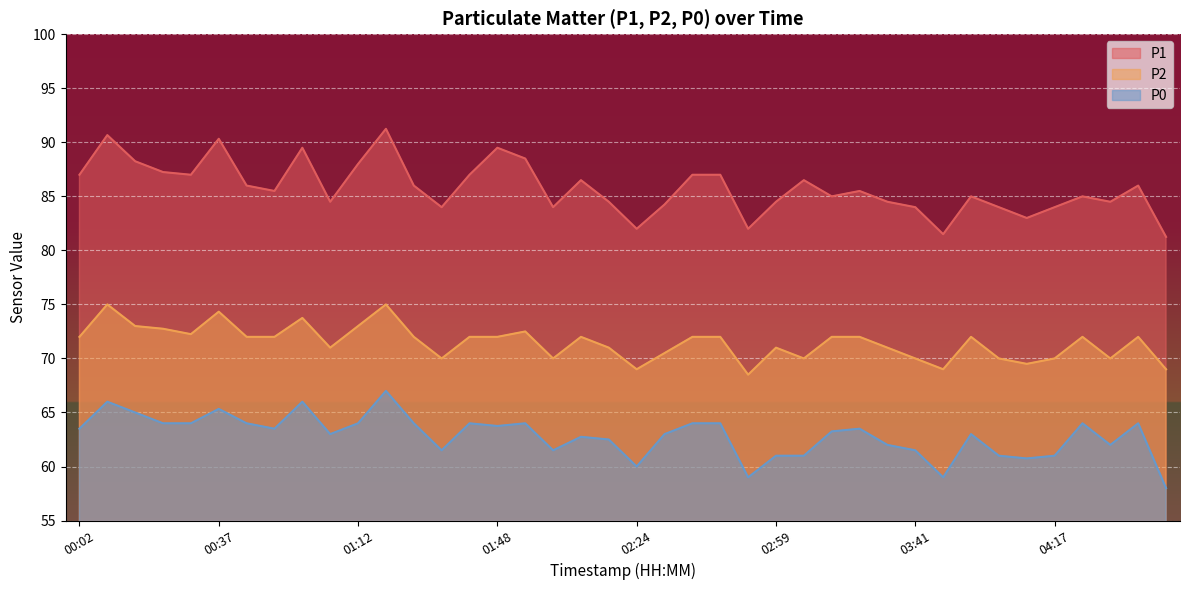

The value of P0 at 01:19 is 67.0. True or false?

True